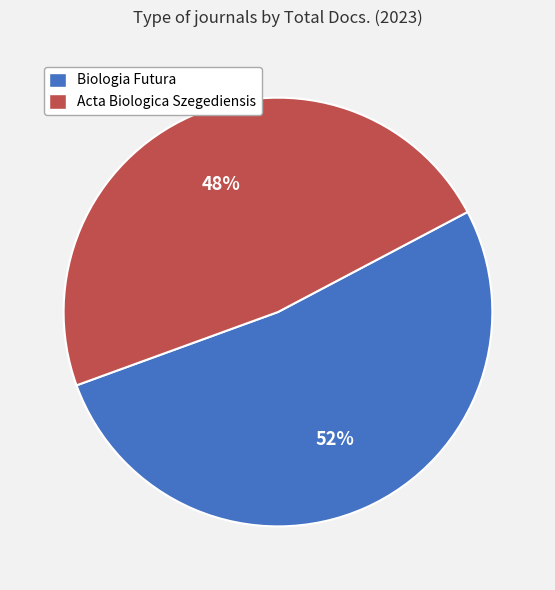

Which has a higher value, Biologia Futura or Acta Biologica Szegediensis?

Biologia Futura